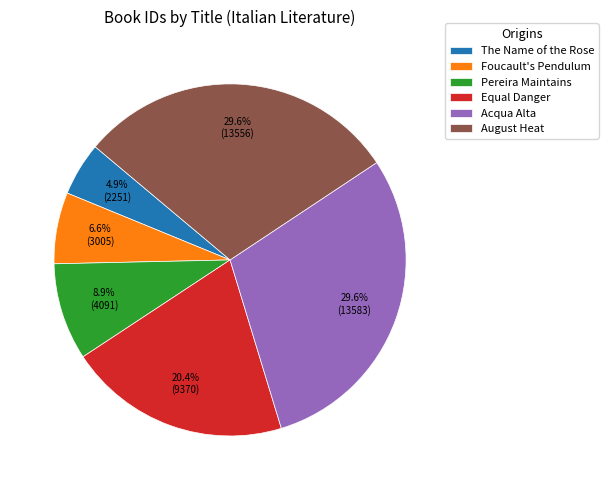

To the nearest percent, what is the combined percentage of Pereira Maintains and Equal Danger?

29%